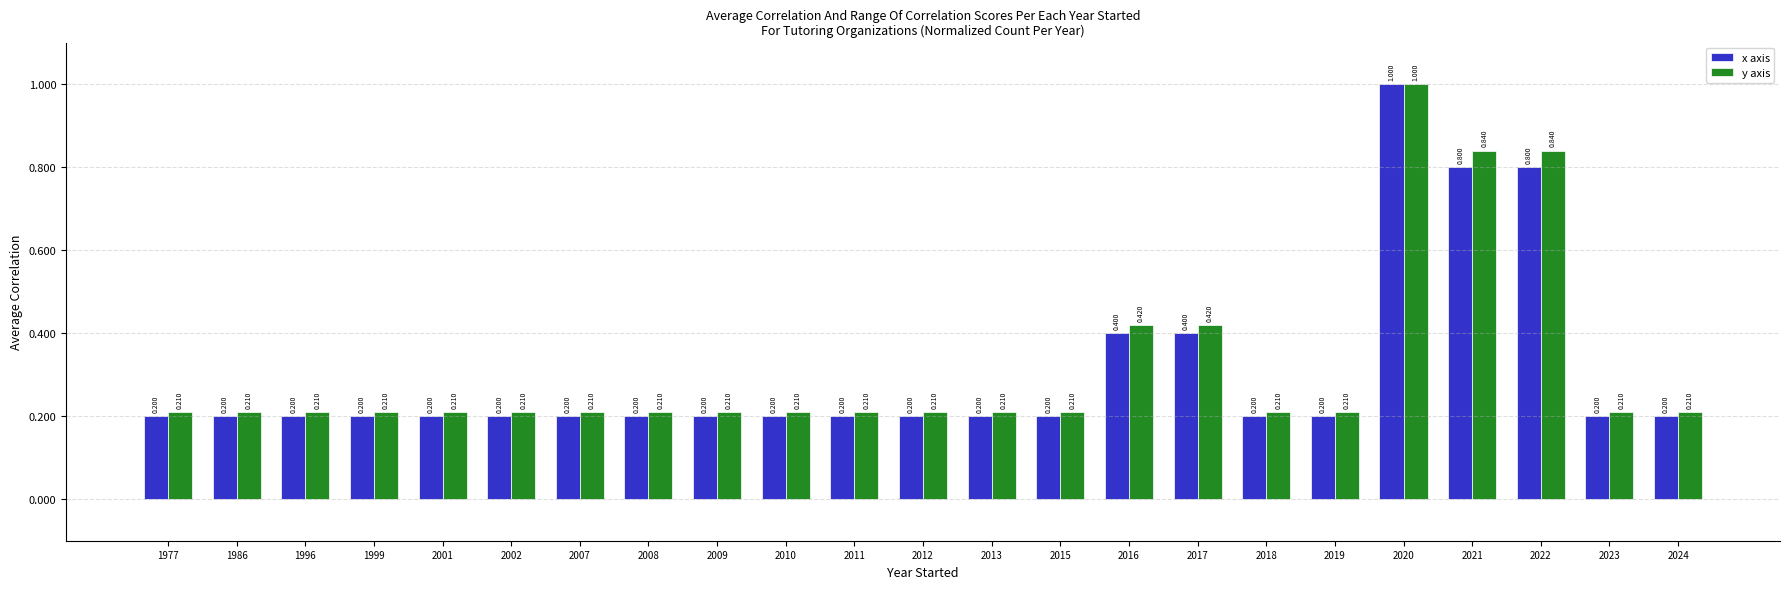

Is the value of x axis at 2017 greater than the value of y axis at 1999?

Yes